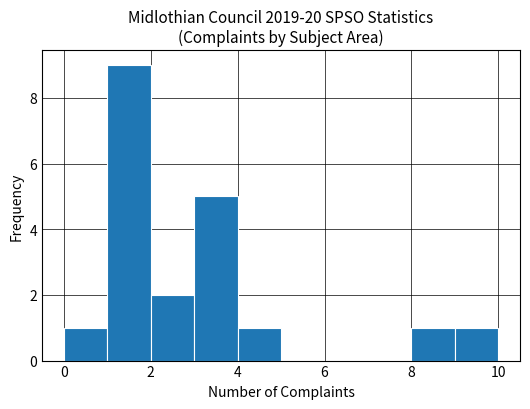

Reading left to right, list every bar in this chart as the range it spans on the x-axis followed by its height. The values are not printed on the chart, so give them approximately, as read against the axis.

0 to 1: 1
1 to 2: 9
2 to 3: 2
3 to 4: 5
4 to 5: 1
5 to 6: 0
6 to 7: 0
7 to 8: 0
8 to 9: 1
9 to 10: 1